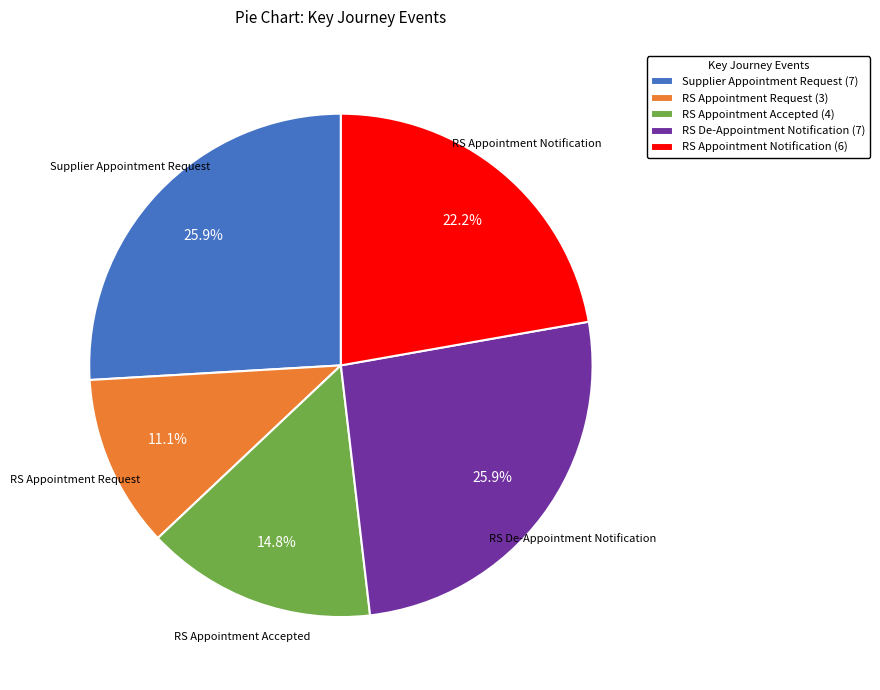

Approximately how many times larger is the value at RS De-Appointment Notification compared to RS Appointment Notification?

1.2